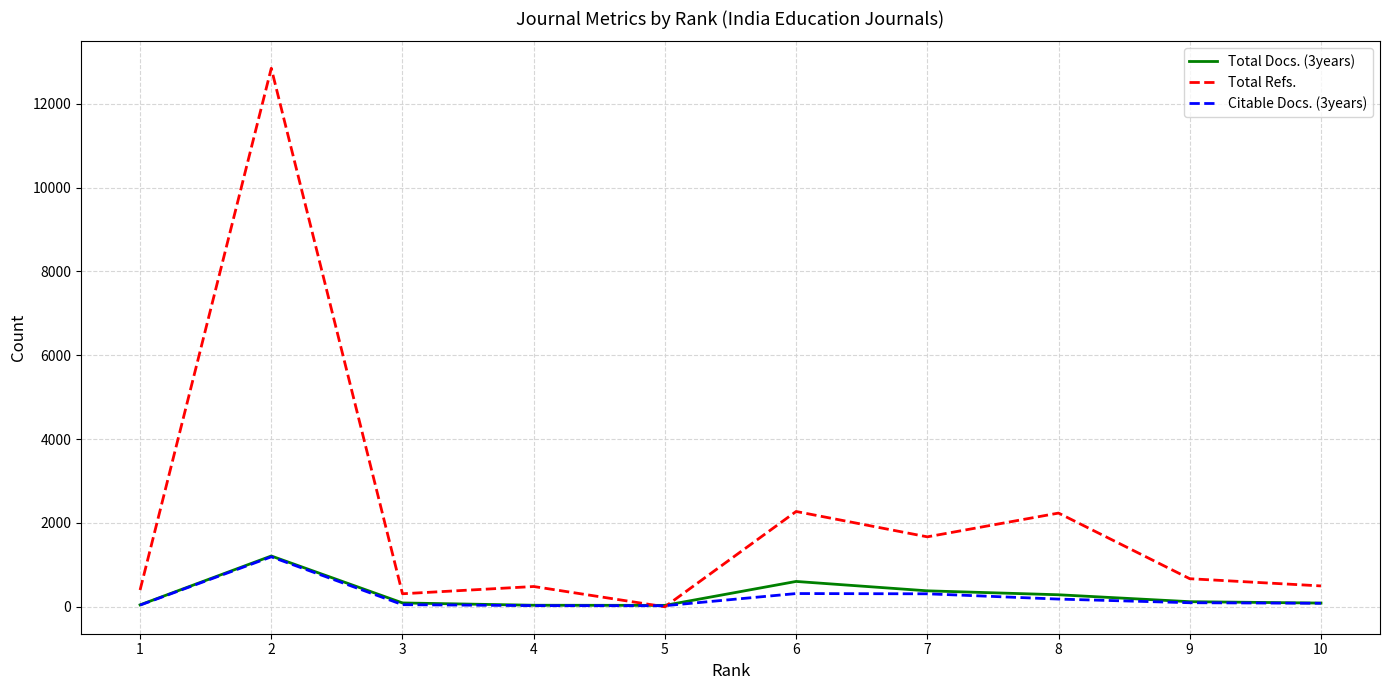

Which series changed the most between 1 and 5?

Total Refs.